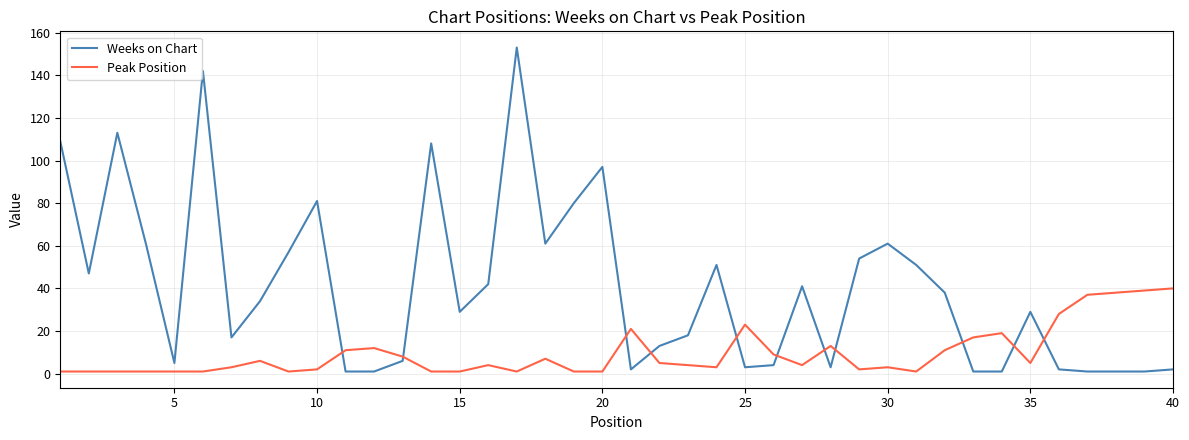

Which series has the largest total across all categories?

Weeks on Chart